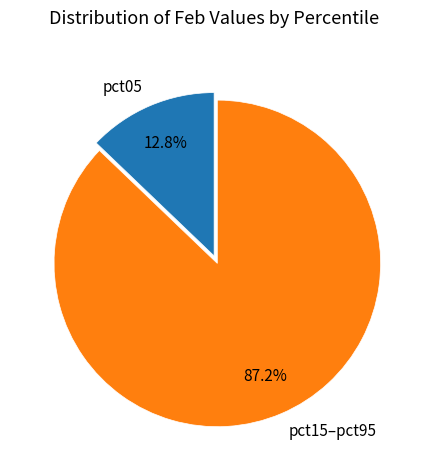

Rank the categories by value from lowest to highest.

pct05, pct15–pct95